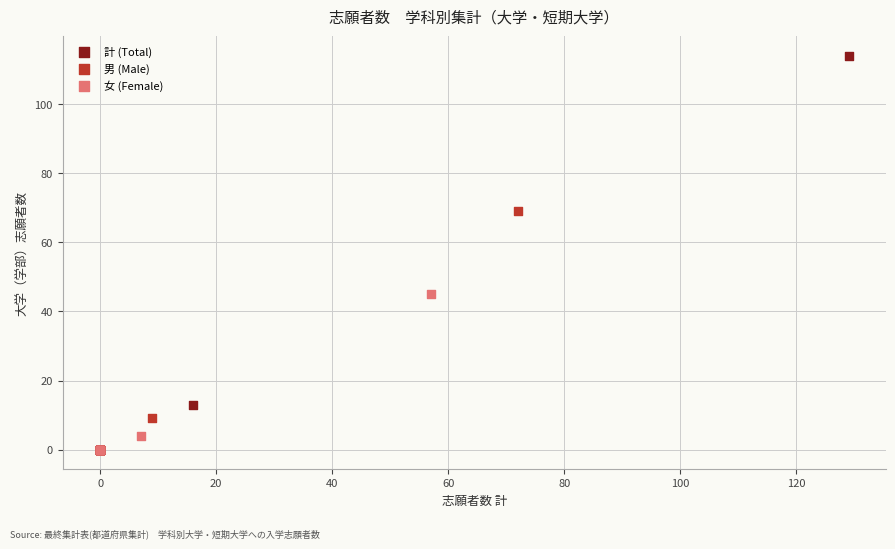

Which series has the widest spread of Y values?

計 (Total)